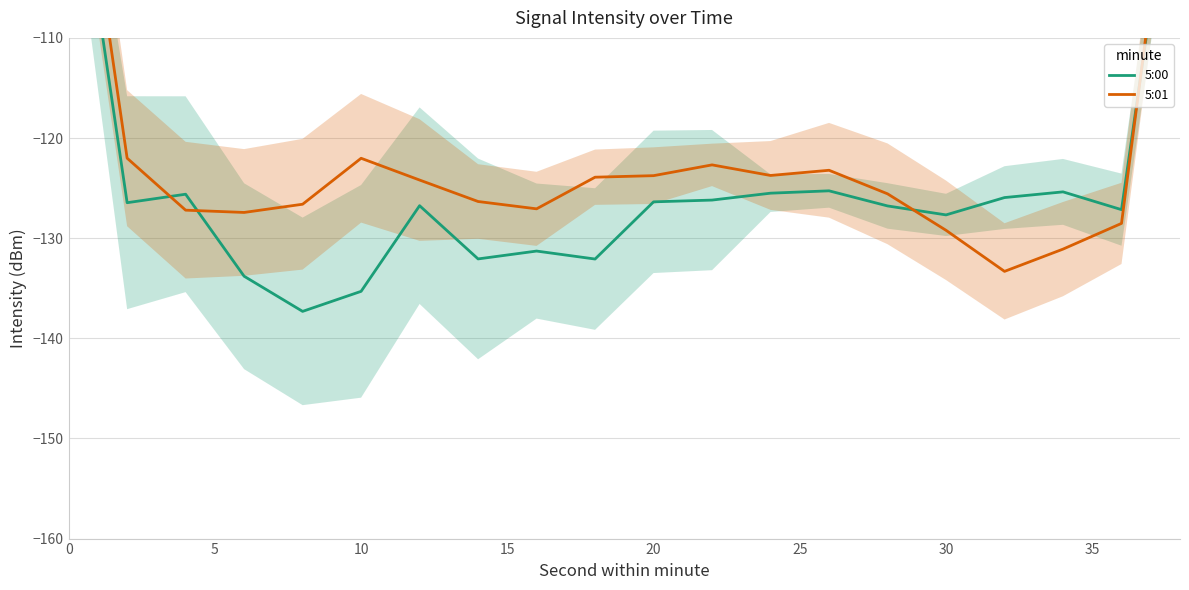

Rank the series by their average value, from highest to lowest.

5:01, 5:00